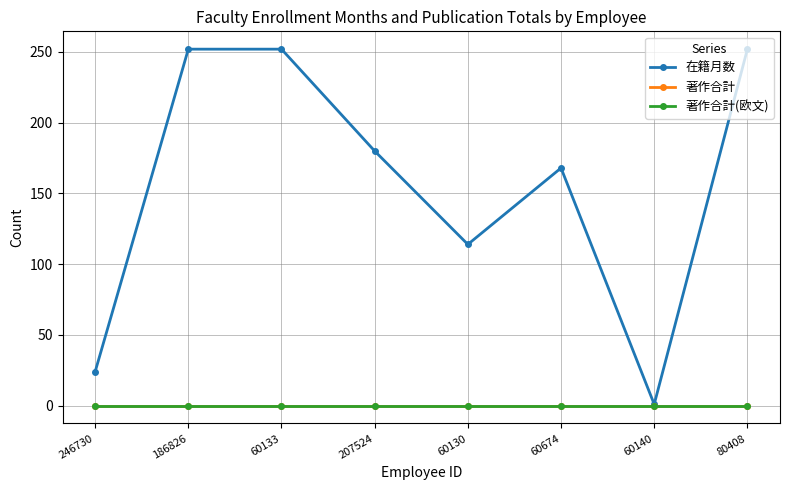

What is the label of the 2nd point from the left?

186826